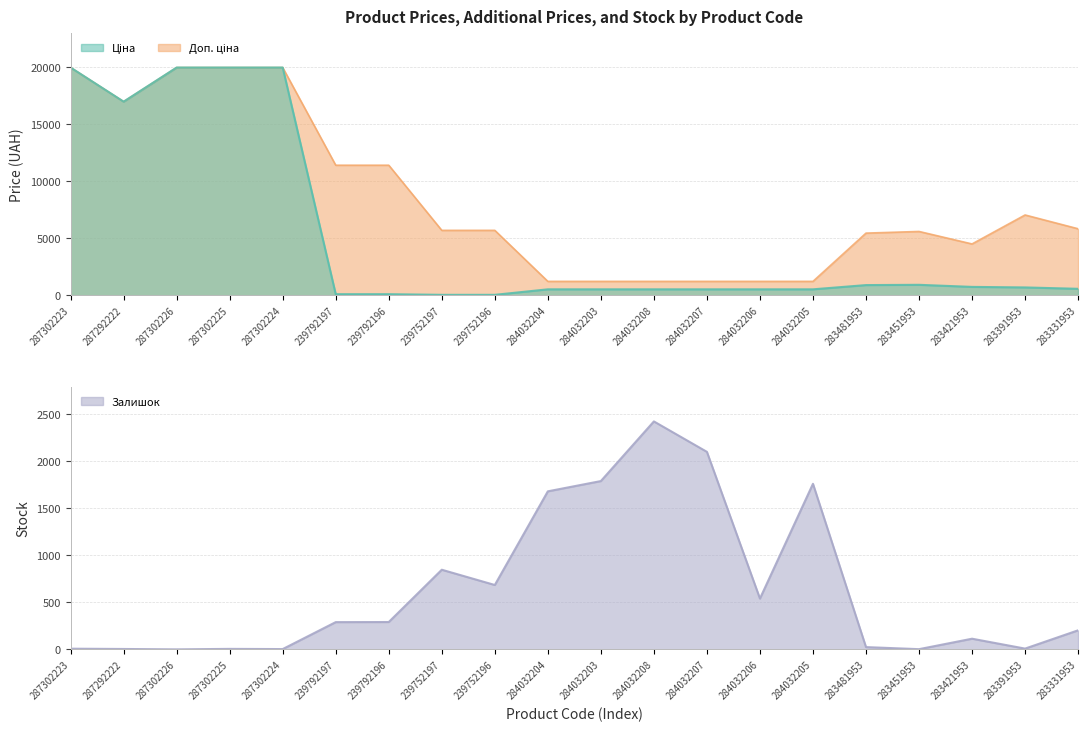

What is the difference between the Доп. ціна values at 283481953 and 287292222?

11514.0